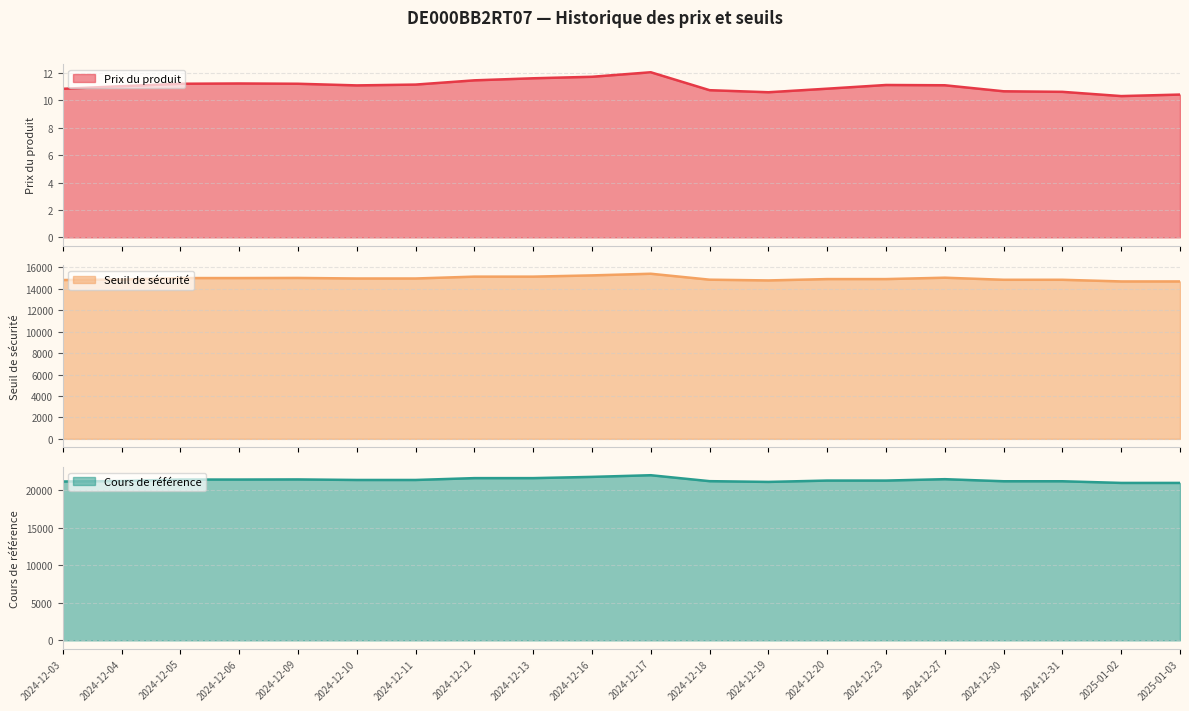

Rank the series by their average value, from highest to lowest.

Cours de référence, Seuil de sécurité, Prix du produit